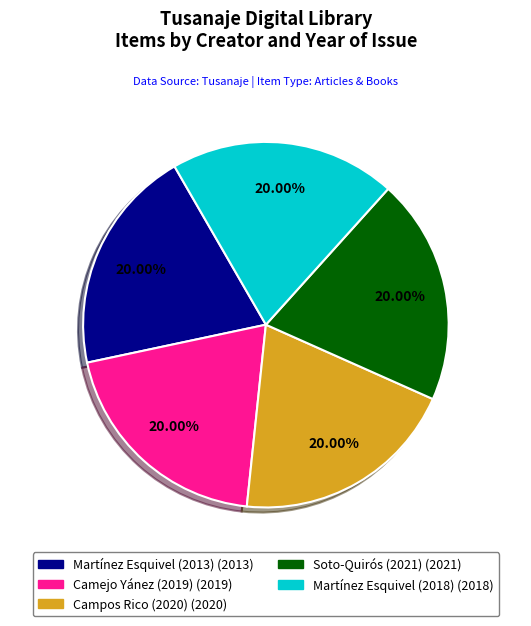

Is there any slice that represents more than half of the pie?

No